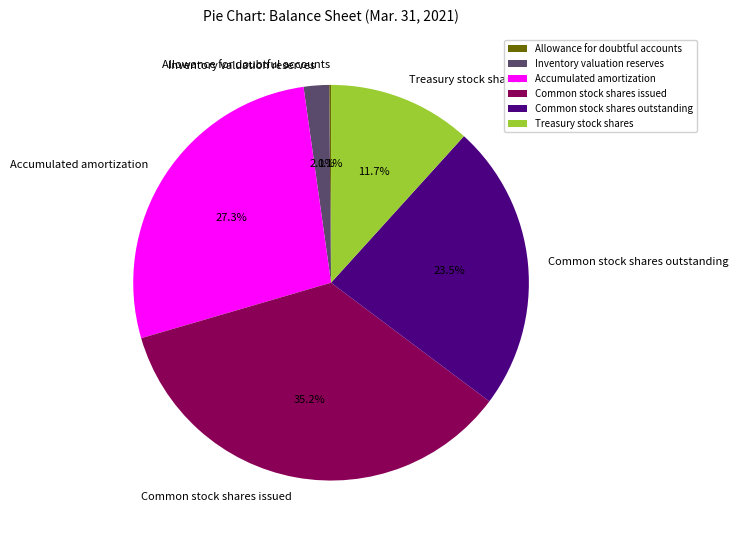

Which slice is the largest?

Common stock shares issued